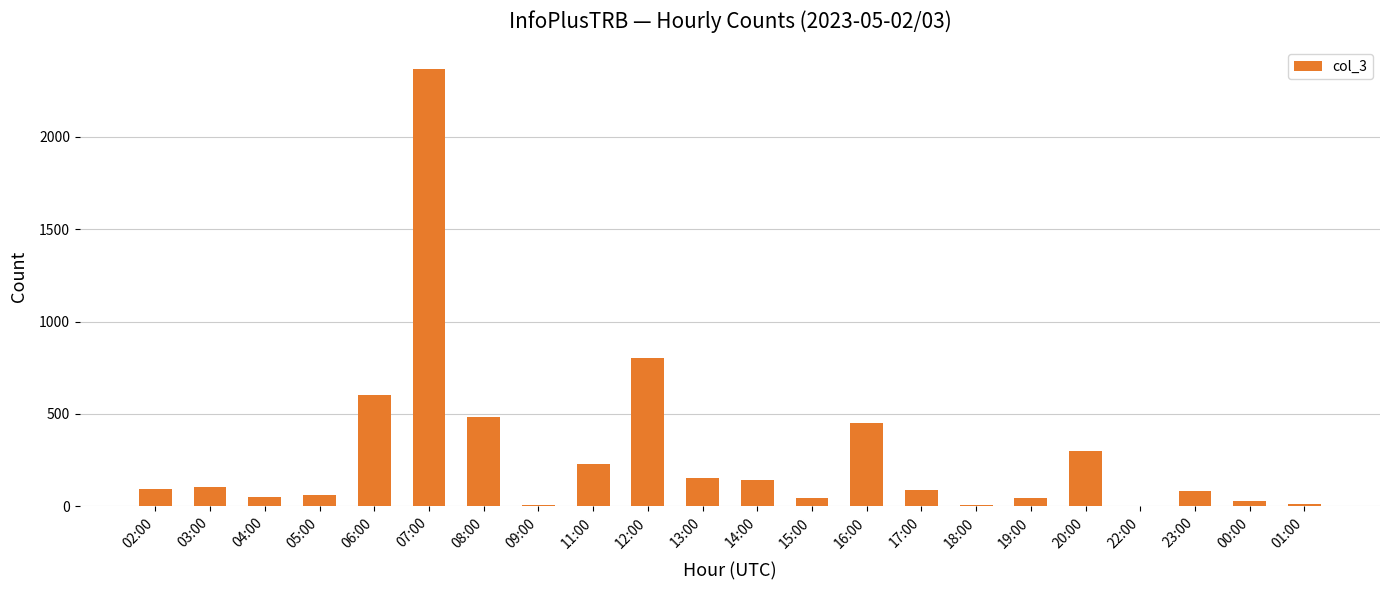

What is the sum of all values?

6163